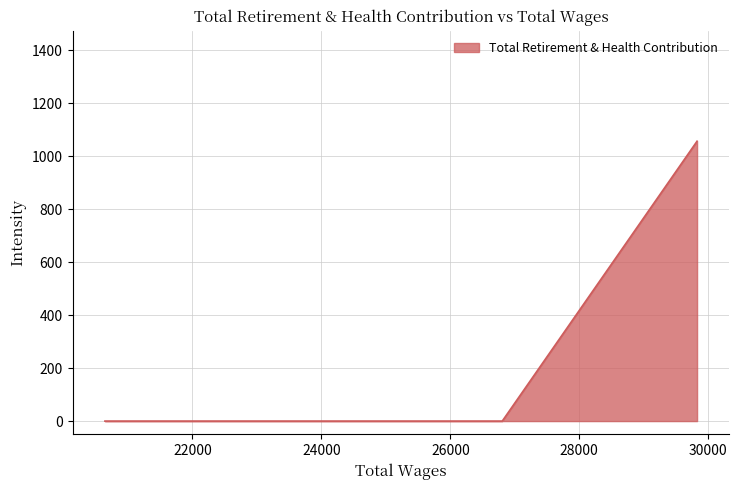

The value at 26805.0 is -681. True or false?

False